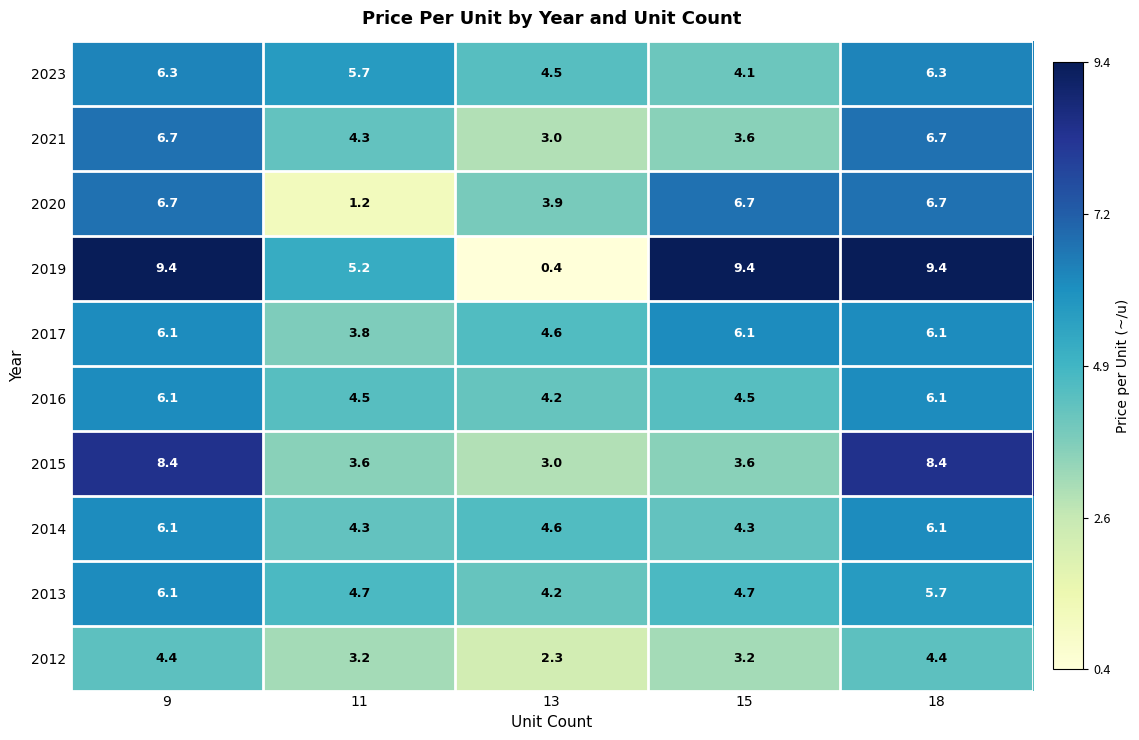

Where is 2021 nearest to the value 4?

11